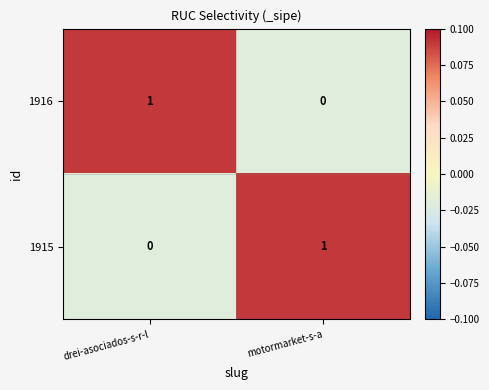

At which label is 1915 closest to 0?

drei-asociados-s-r-l